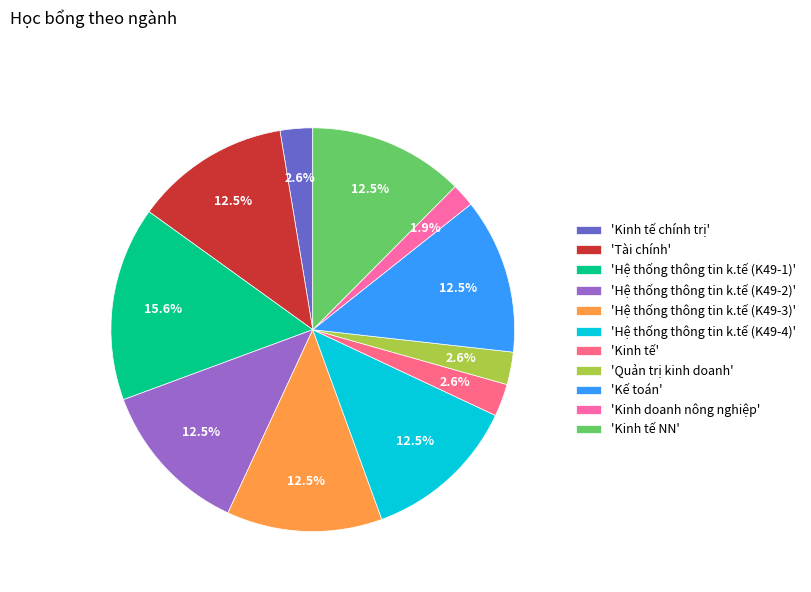

How many segments does this pie chart have?

11